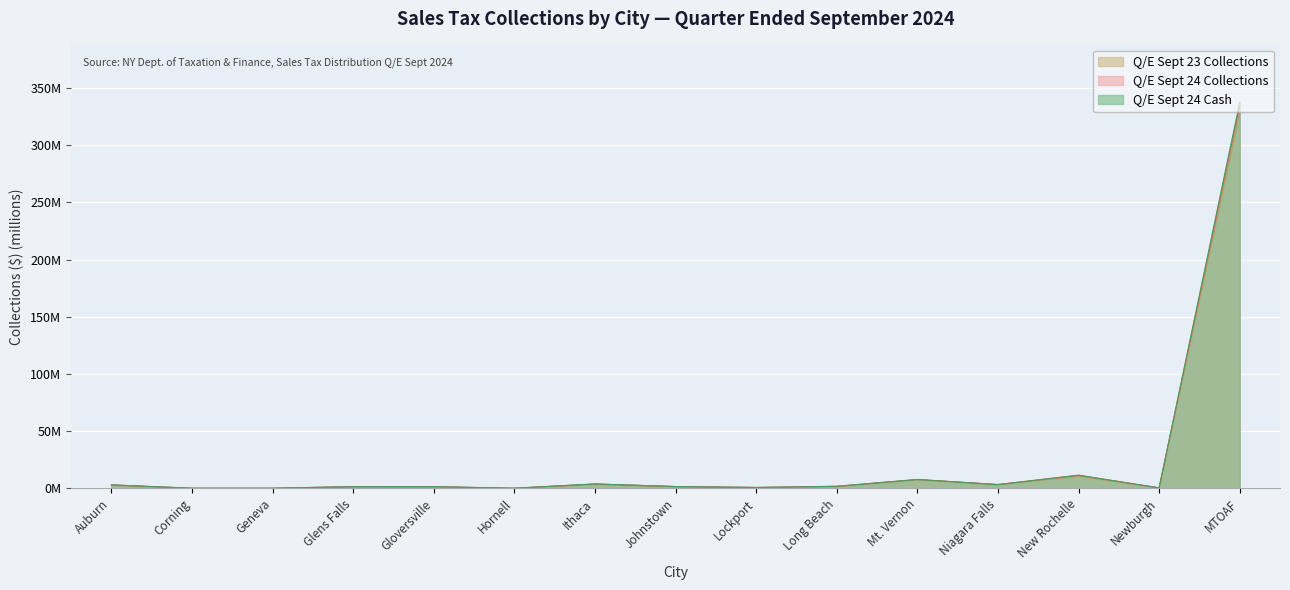

At which label does Q/E Sept 24 Cash reach its minimum?

Geneva